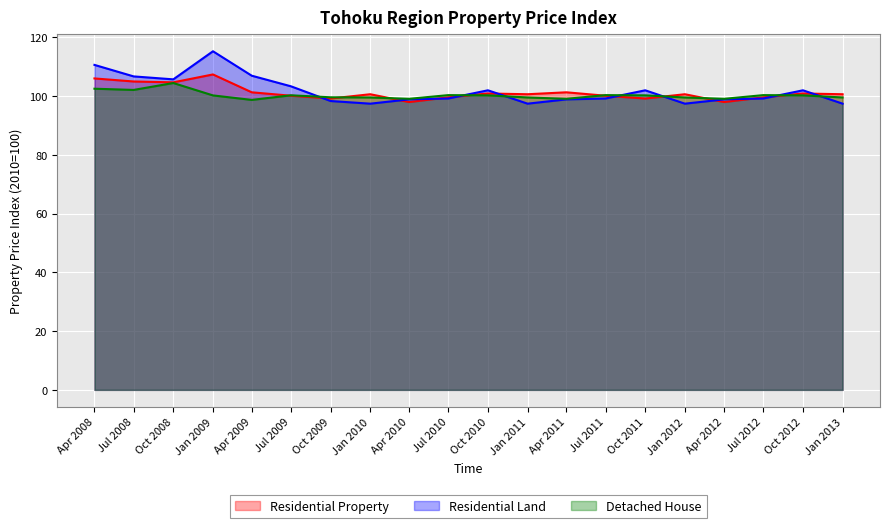

The Residential Land series shows 59.0 at Jul 2010. True or false?

False